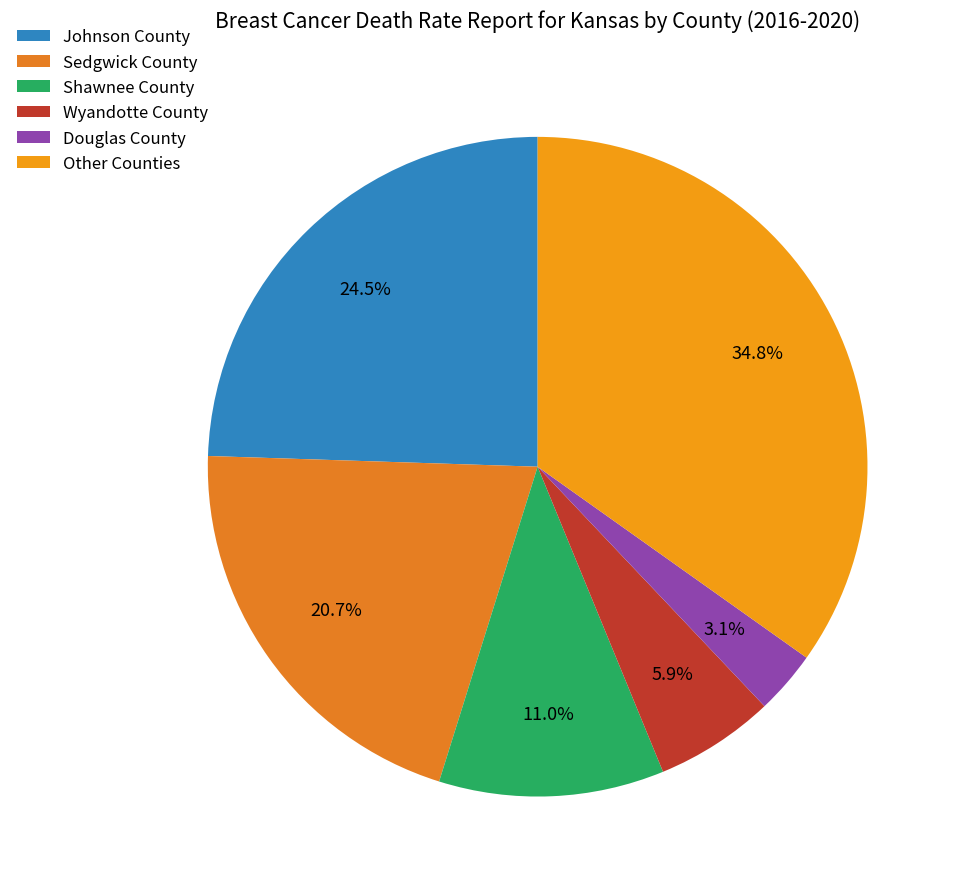

Is there any slice that represents more than half of the pie?

No